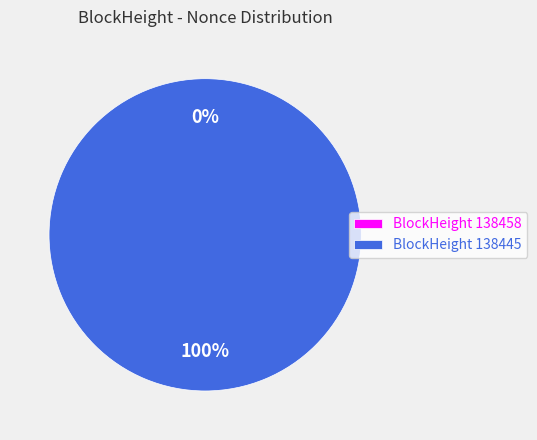

Which has a higher value, 138458 or 138445?

138445